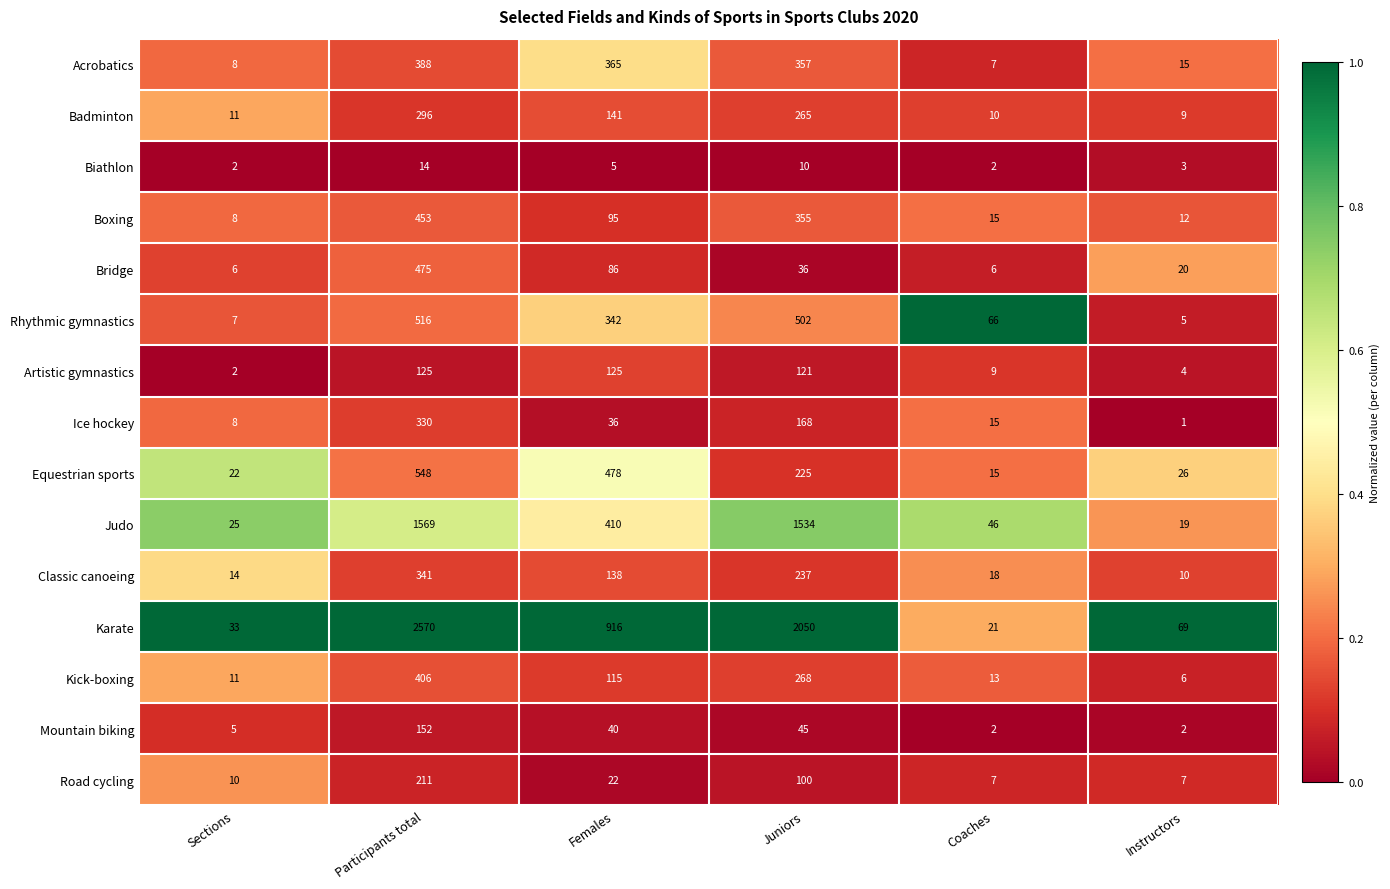

What is the greatest value displayed?

2570